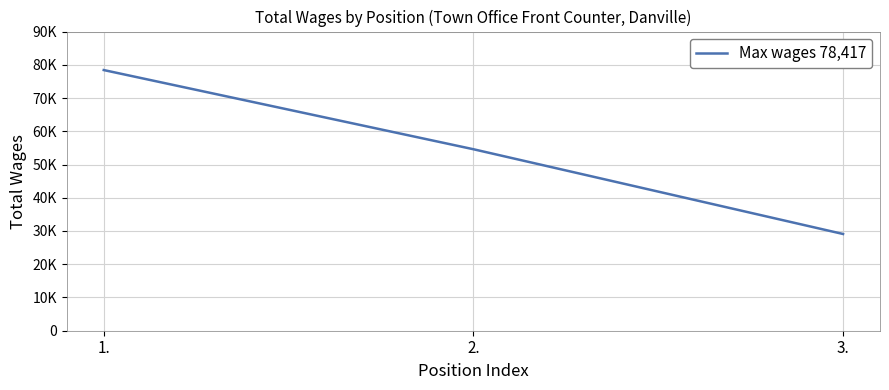

Does the chart have visible grid lines?

Yes